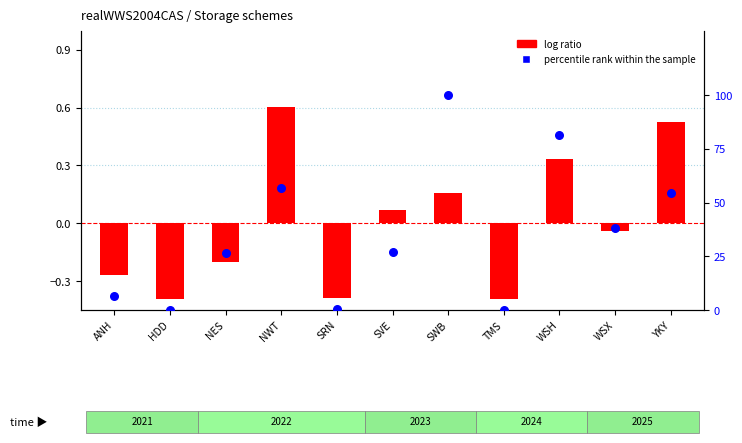

Which series contains the highest Y value?

percentile rank within the sample